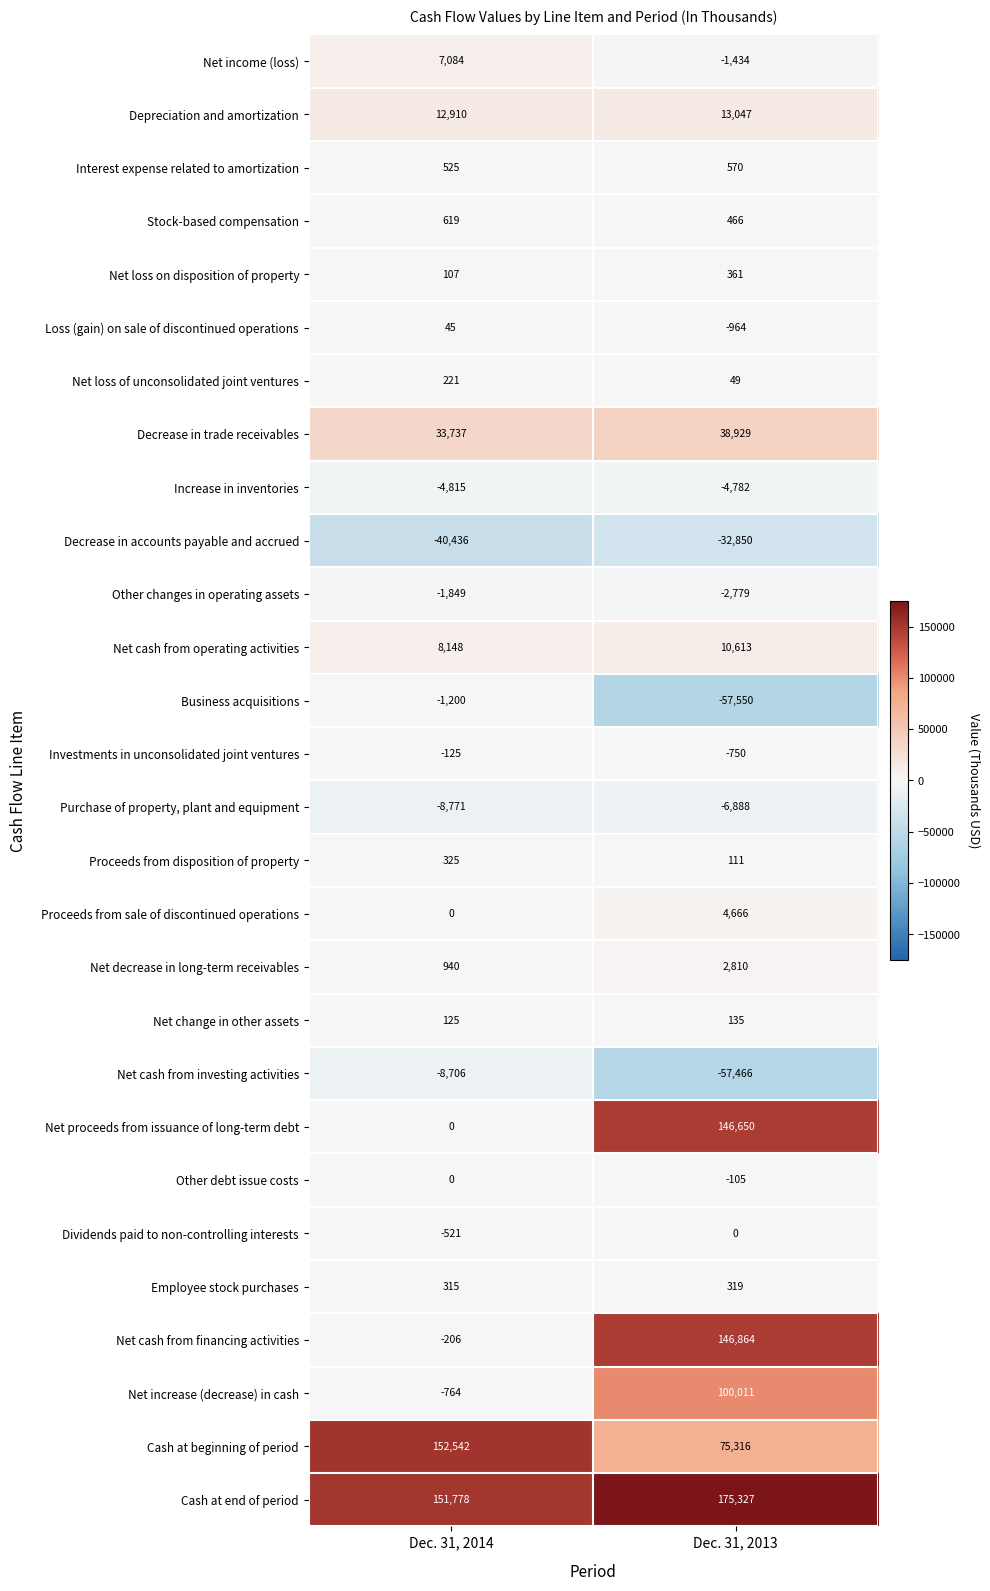

What is the total value across all series at Dec. 31, 2014?

302028